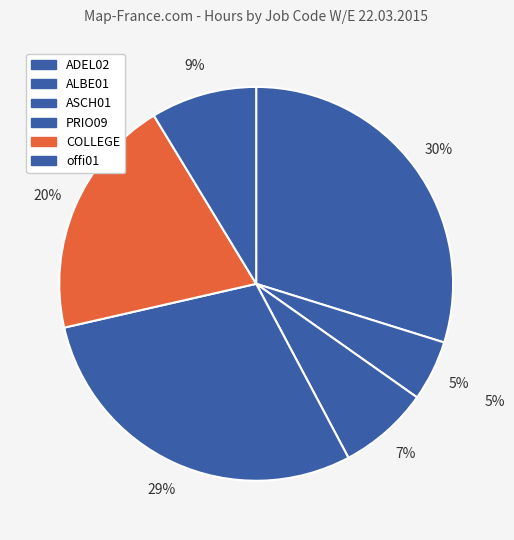

Count the number of slices in the pie.

6